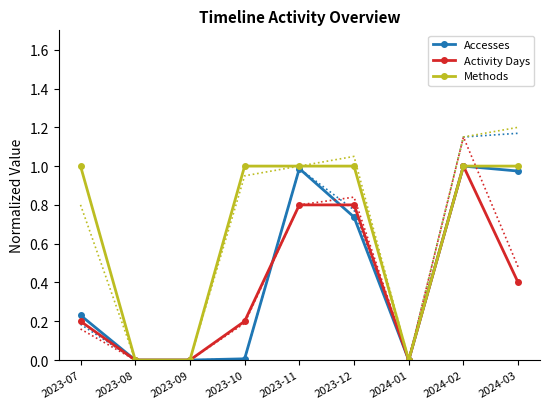

What is the sum of all Accesses values?

3.9